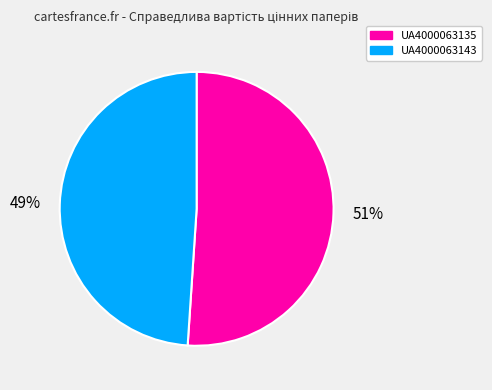

Is there a majority slice in this chart?

Yes